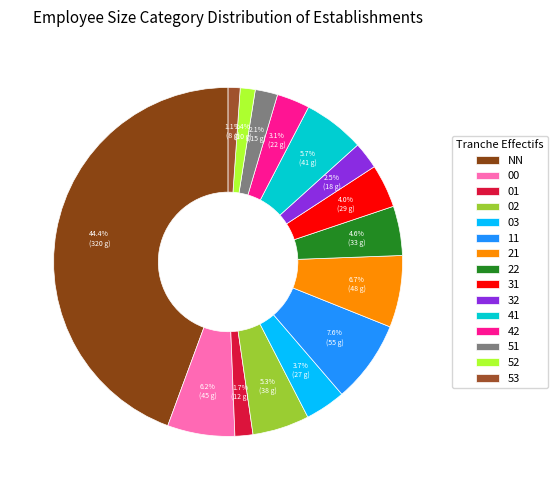

Which has a higher value, 22 or 31?

22